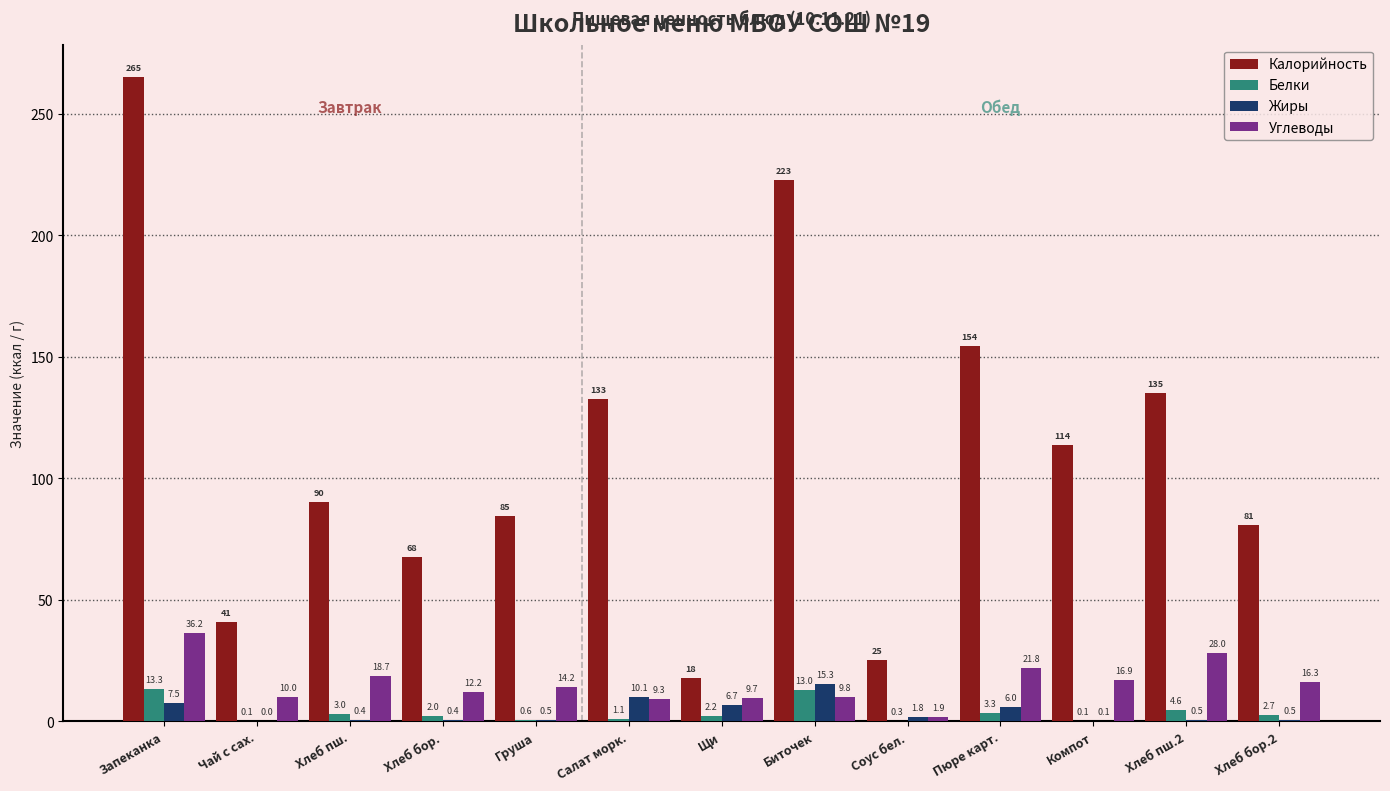

What is the maximum value shown in the chart?

265.2